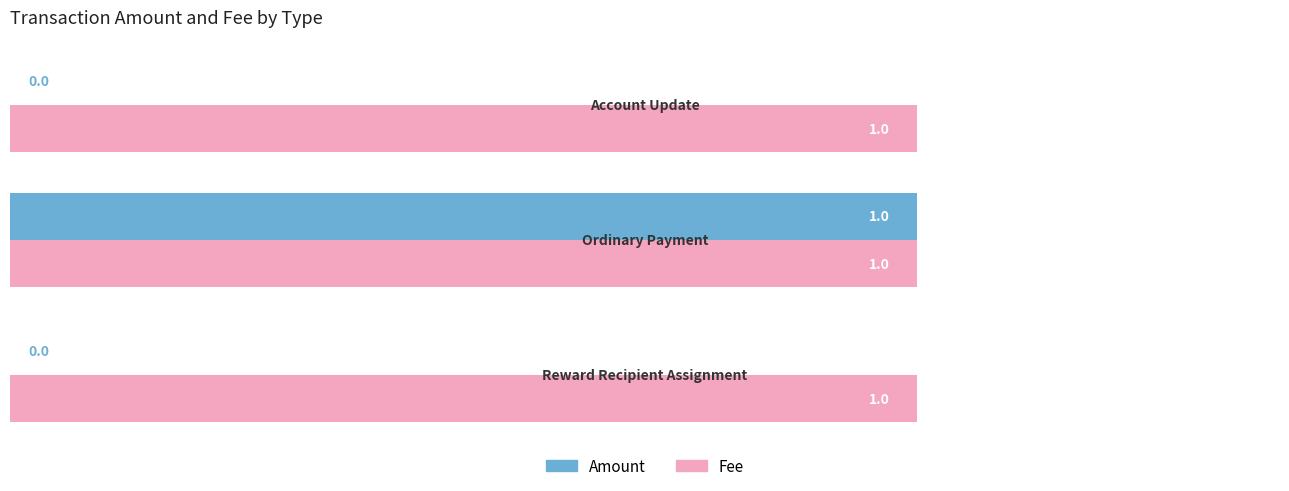

Which series has the largest total across all categories?

Fee